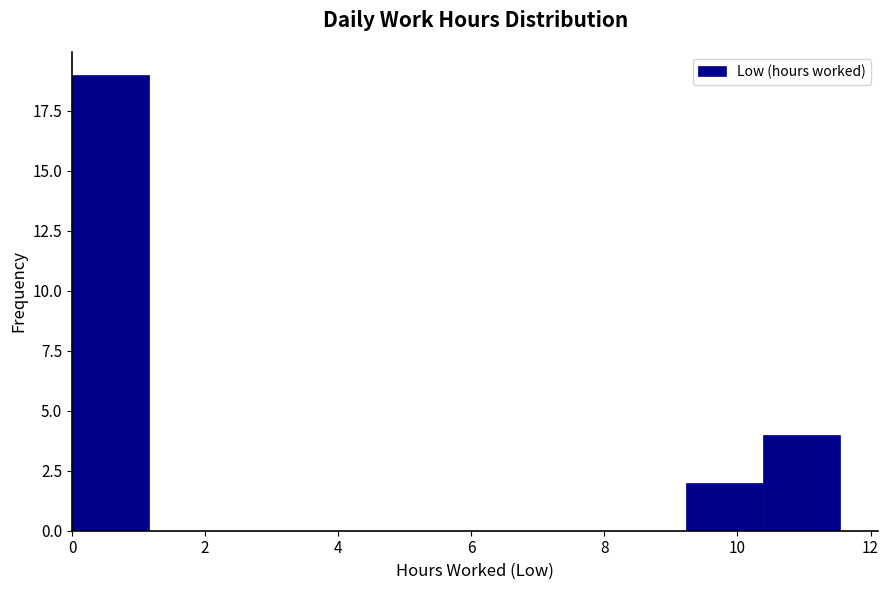

How tall is the bar that spans 0.0 to 1.2 on the x-axis? Neither the bar edges nor the heights are printed on the chart, so give them approximately, as read against the axes.

19